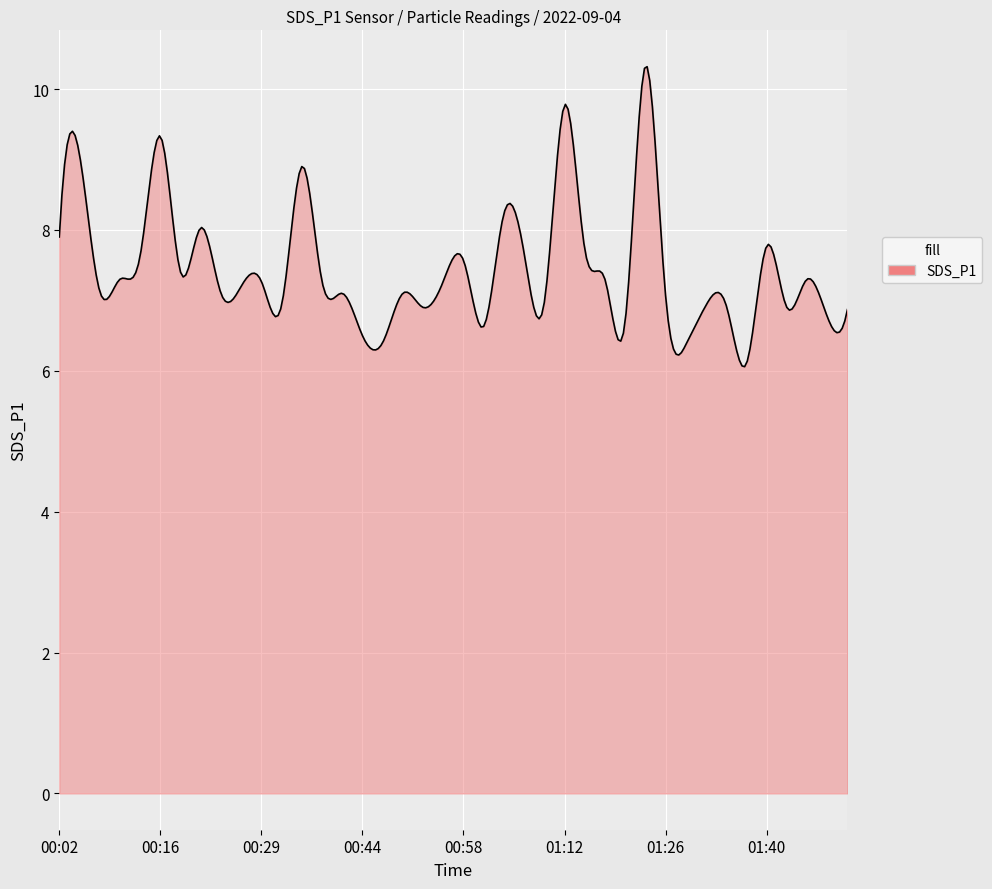

What is the minimum value shown in the chart?

6.1